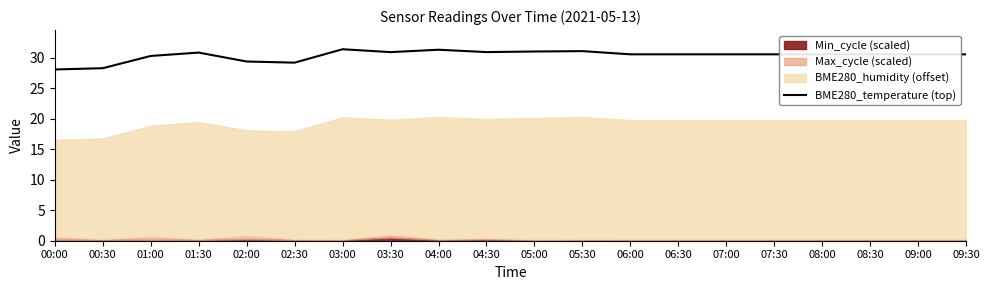

What is the change in value from 00:00 to 06:00?

+2.5